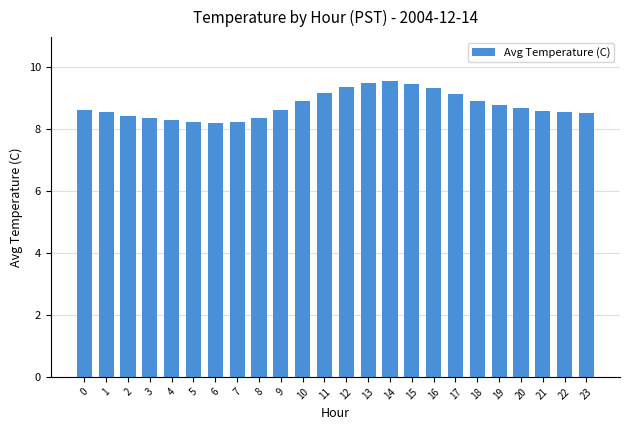

True or false: the data shows 8.2 at 5.

True